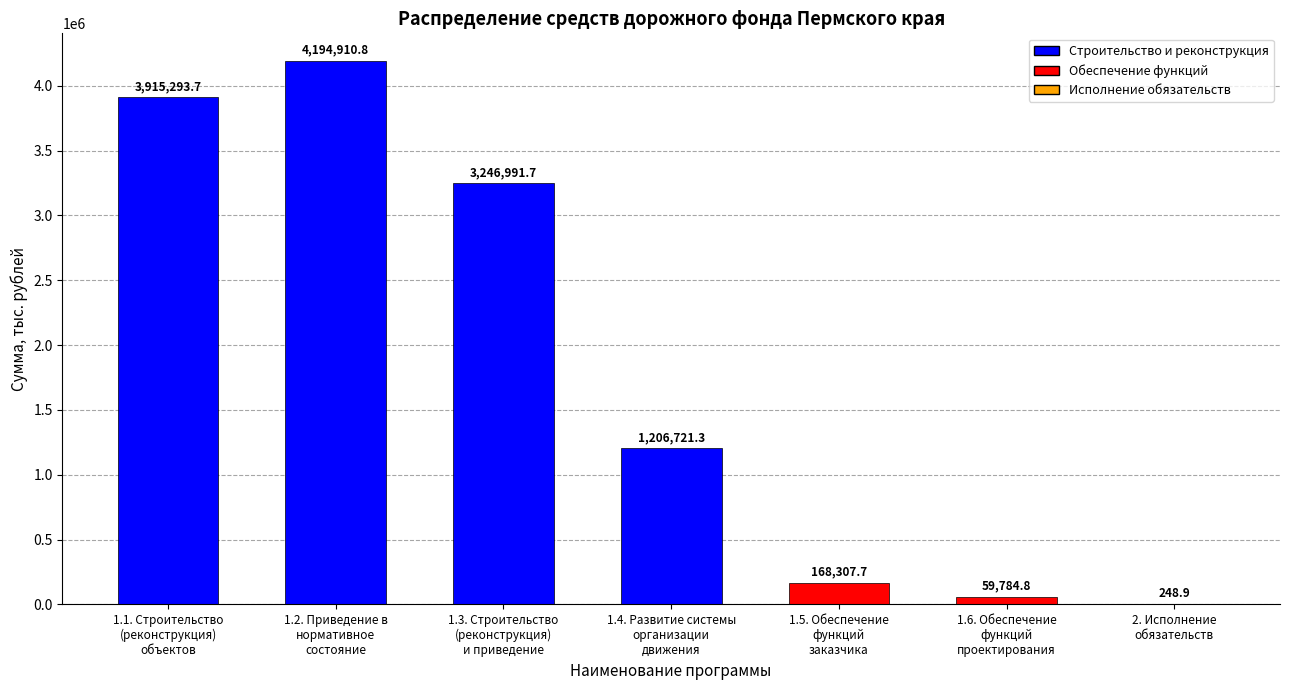

What is the greatest value displayed?

4194910.8